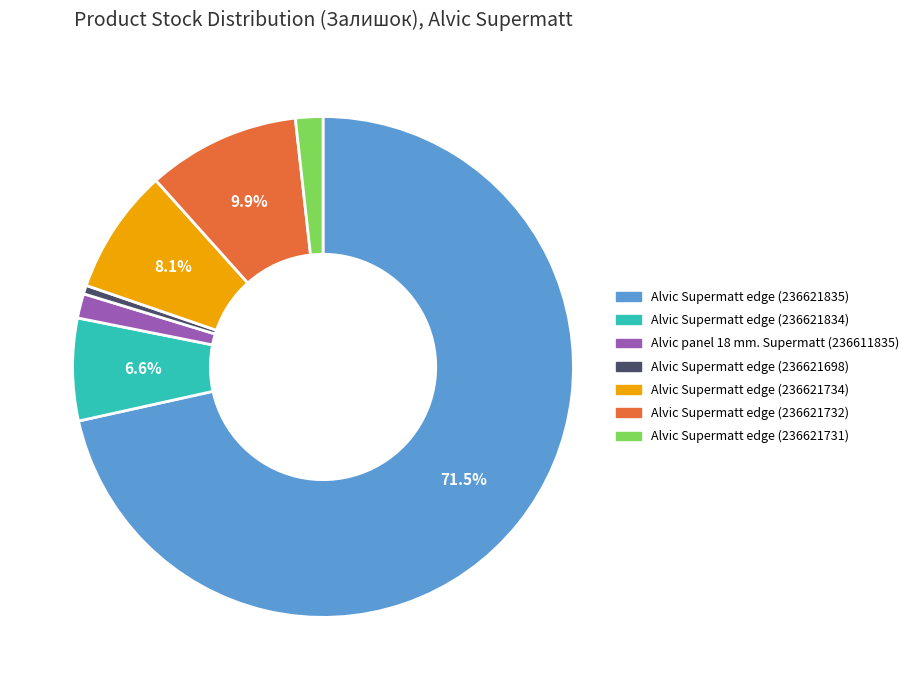

To the nearest percent, what portion does Alvic Supermatt edge (236621731) represent?

2%